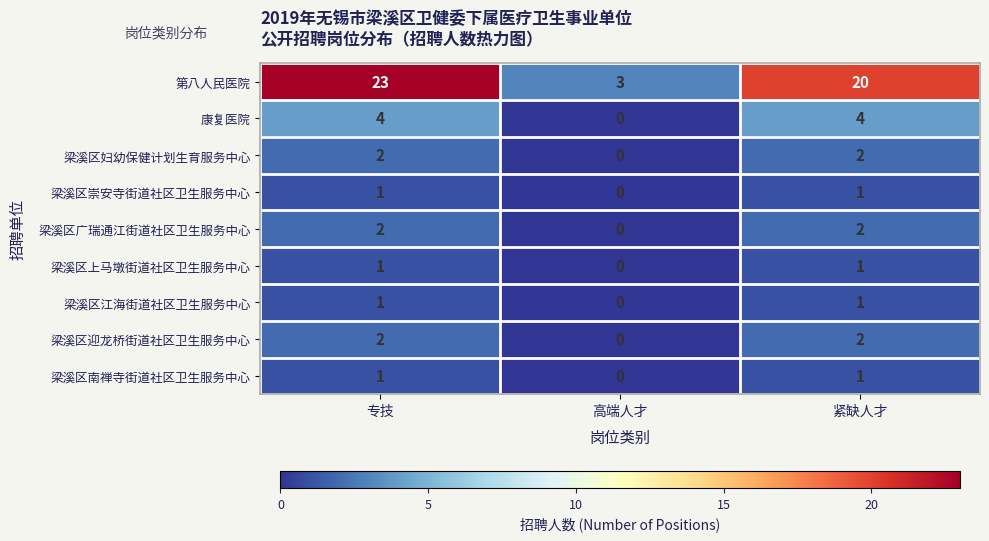

What is the total value across all series at 紧缺人才?

34